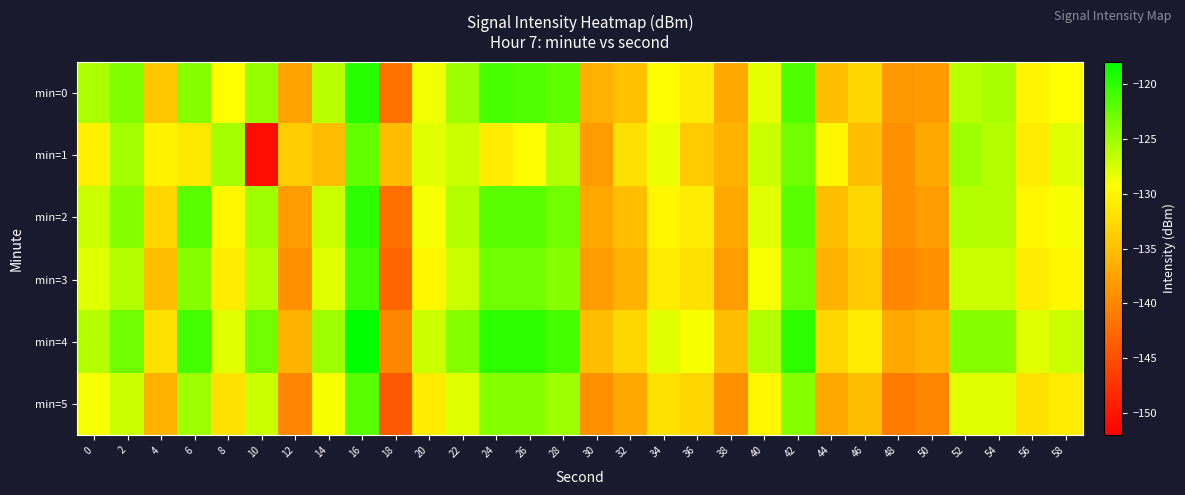

Rank the series by their maximum value, from highest to lowest.

min=4, min=0, min=2, min=3, min=5, min=1